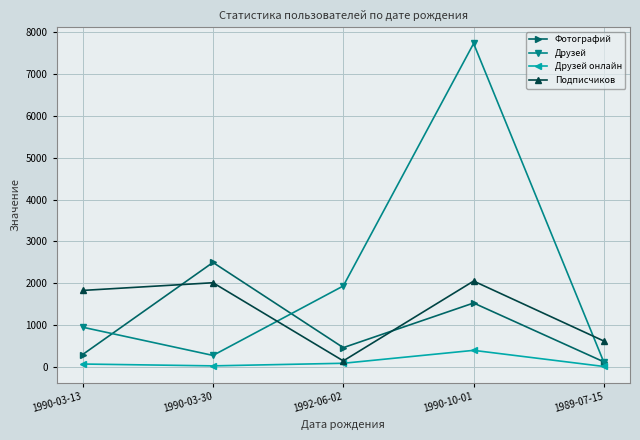

List the series in order of their overall mean, lowest first.

Друзей онлайн, Фотографий, Подписчиков, Друзей